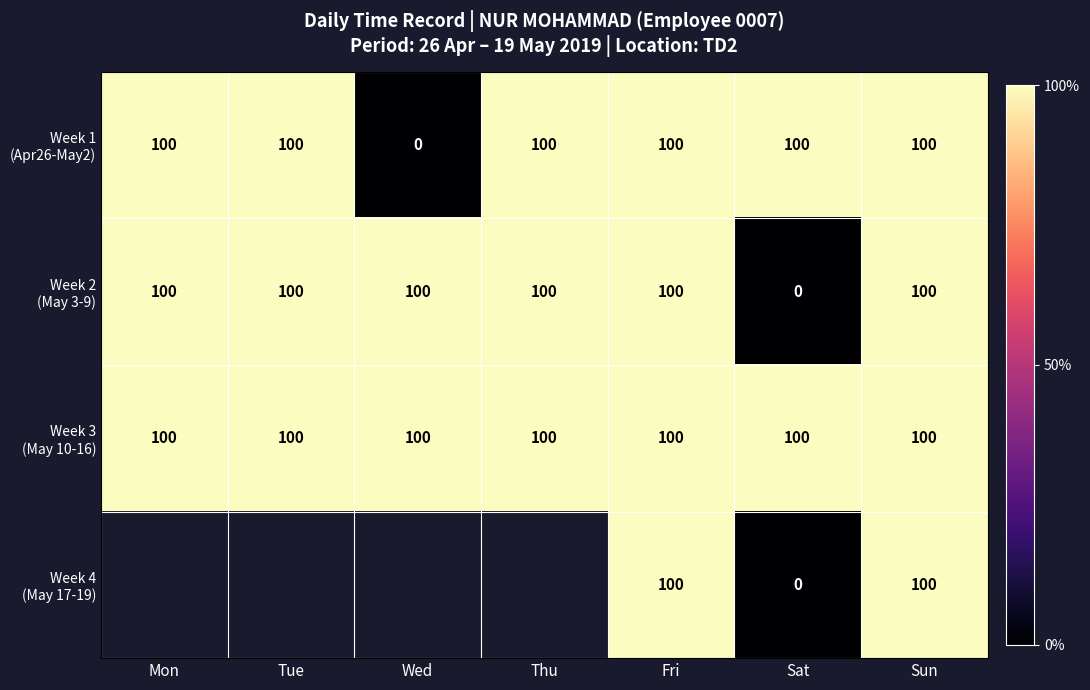

What is the spread (max minus min) of values at Sat?

100